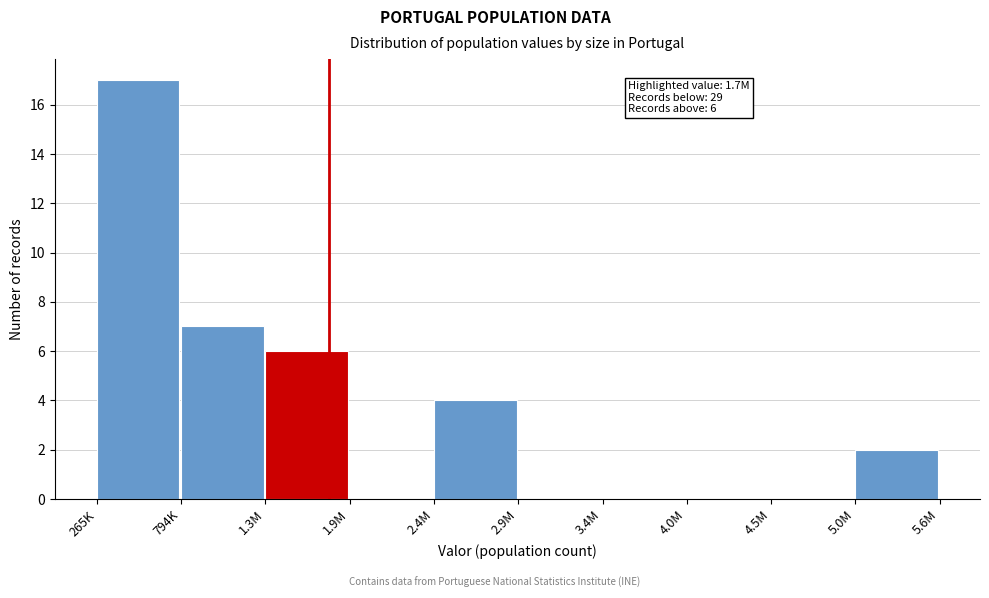

Reading left to right, transcribe all the data shown in this chart.

265K=17	794K=7	1.3M=6	1.9M=0	2.4M=4	2.9M=0	3.4M=0	4.0M=0	4.5M=0	5.0M=2